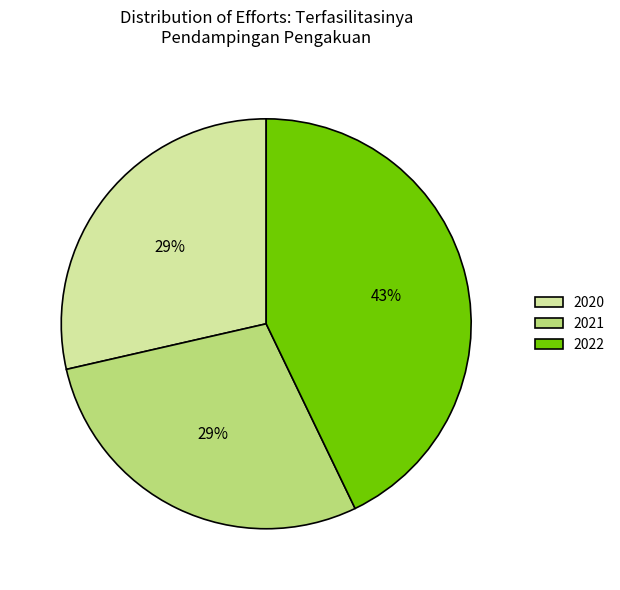

Count the number of slices in the pie.

3